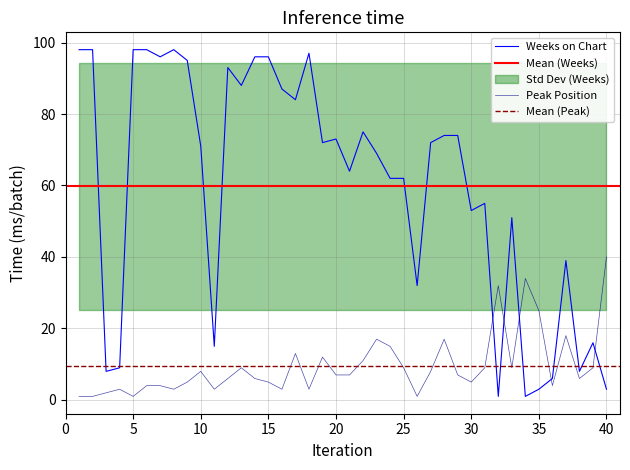

At how many categories does at least one series exceed 15?

35